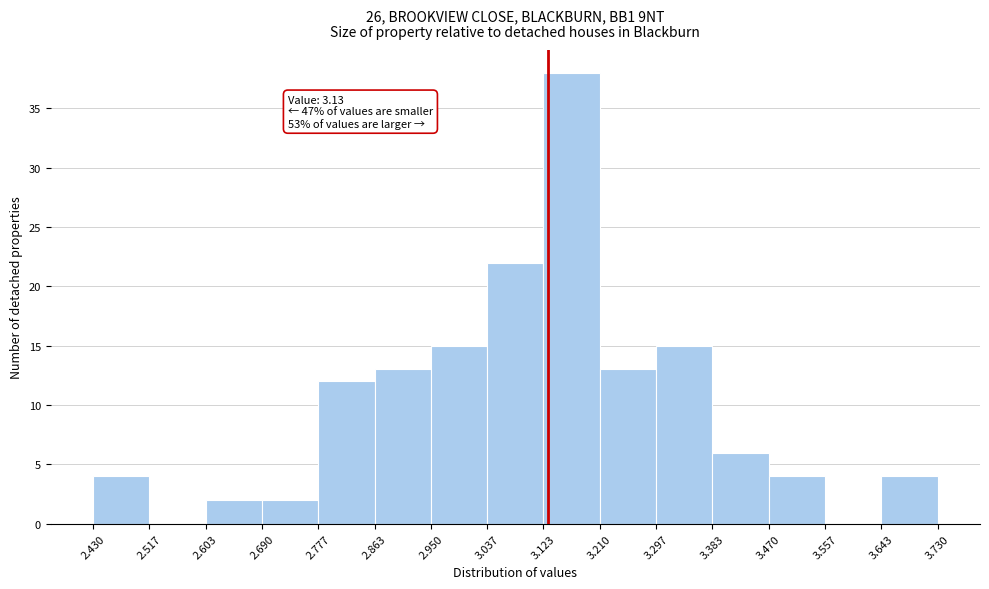

Which range on the x-axis has the tallest bar?

3.123 to 3.210